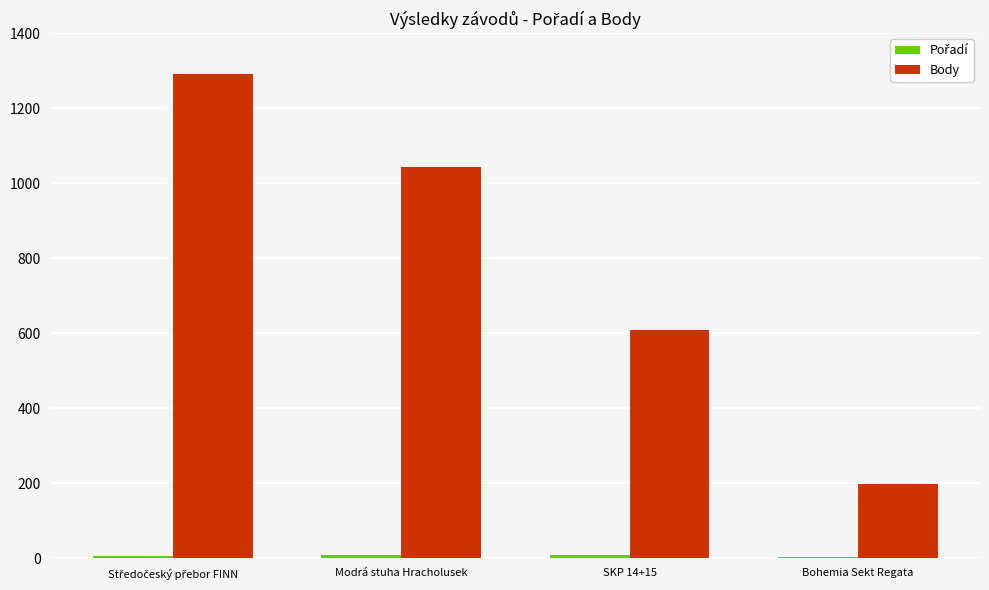

Which series has the largest total across all categories?

Body